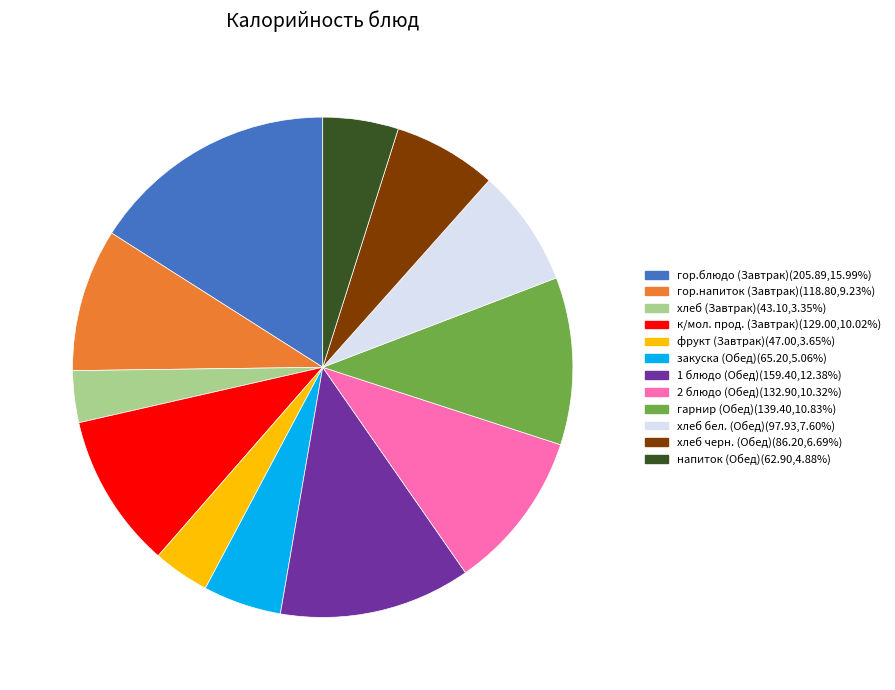

Is it true that 2 блюдо (Обед) is 1% of the pie?

False